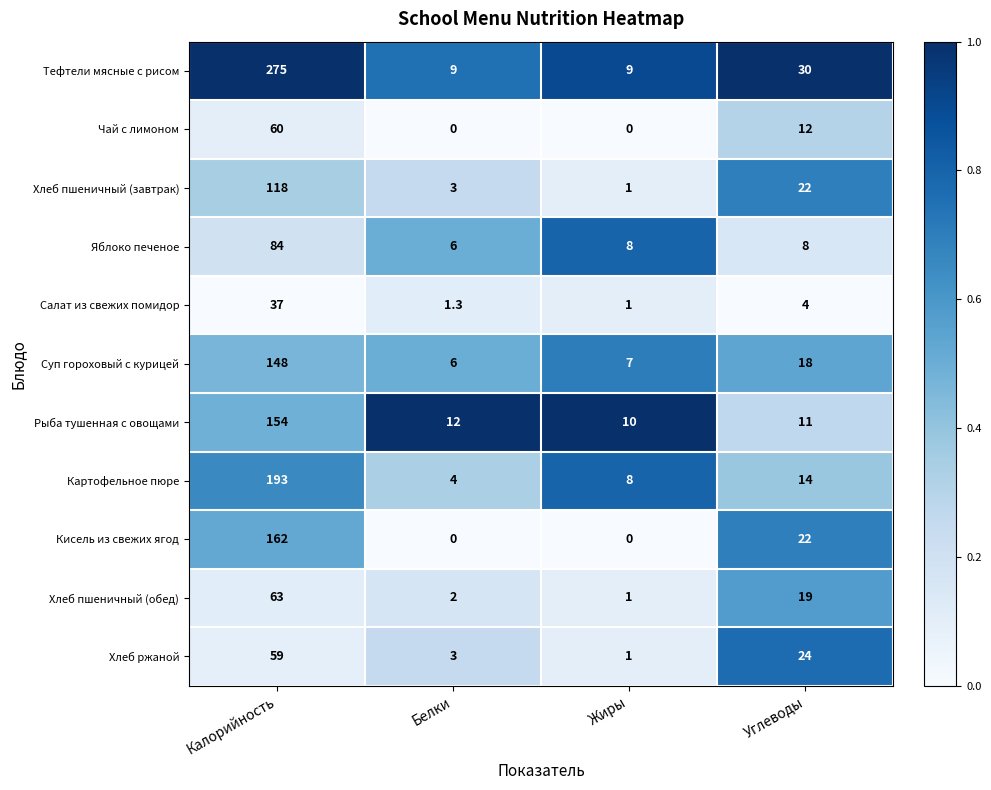

What is the difference between the Суп гороховый с курицей values at Калорийность and Углеводы?

130.0